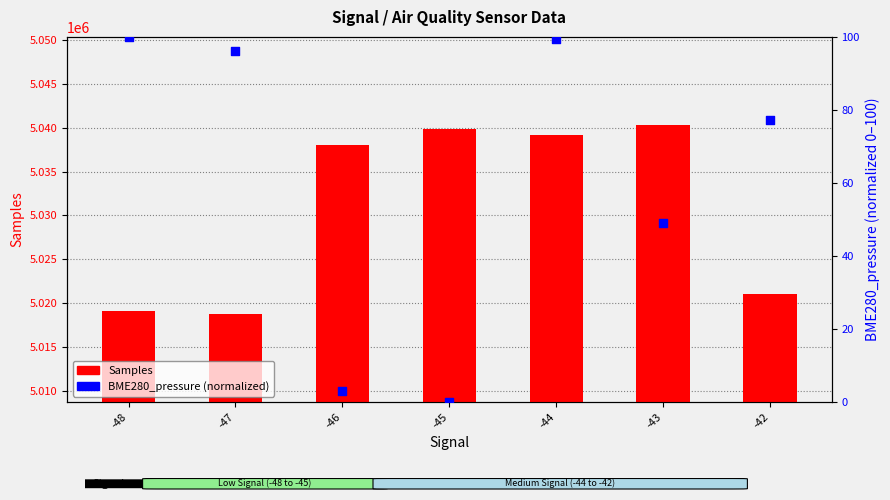

Which series contains the highest Y value?

Samples